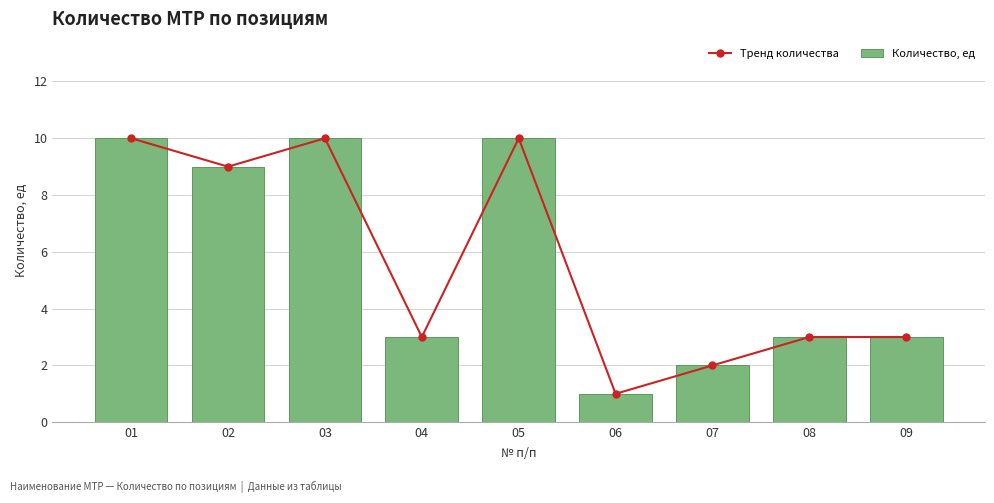

How many values in the Тренд количества series are below 3?

2